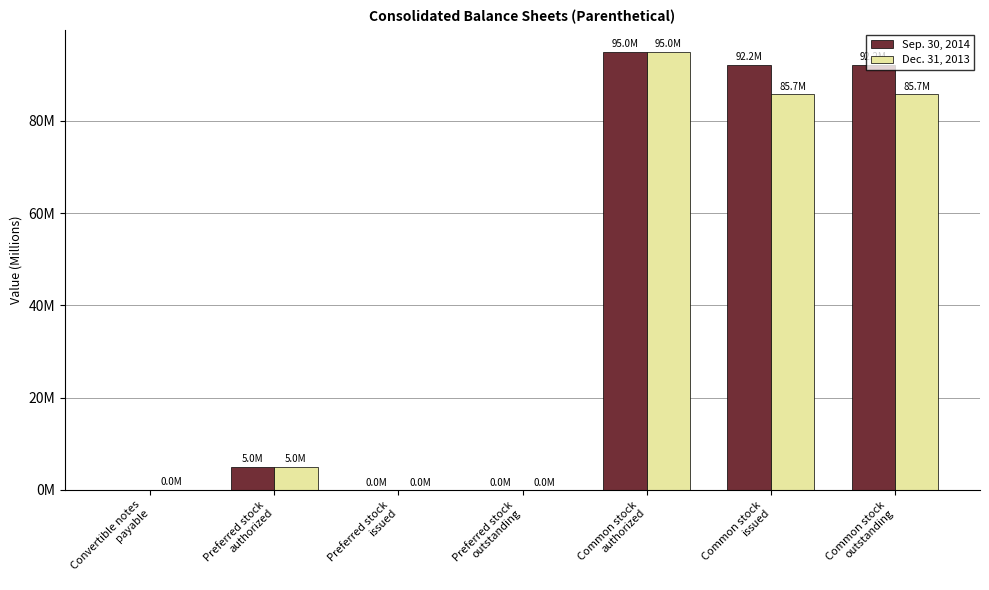

What is the sum of the Dec. 31, 2013 values at Preferred stock
issued and Common stock
outstanding?

85.7